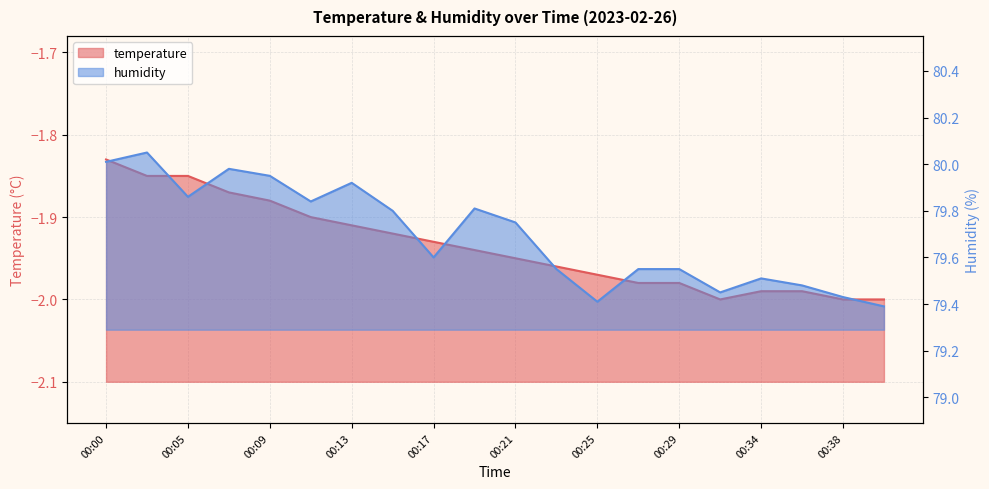

Is it true that temperature equals -2.0 at 00:38?

True